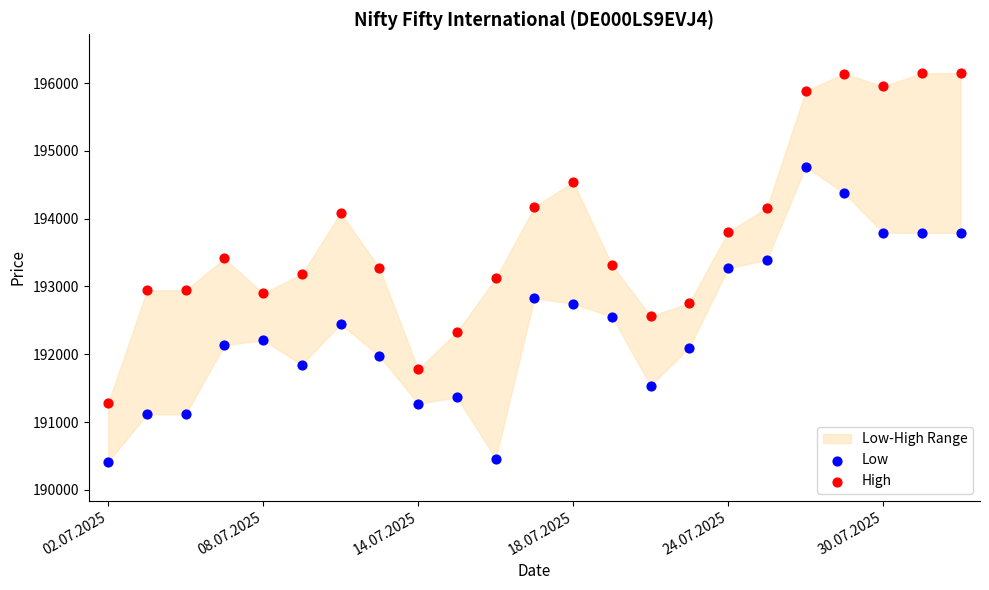

Which series has the largest Y range (max minus min)?

High